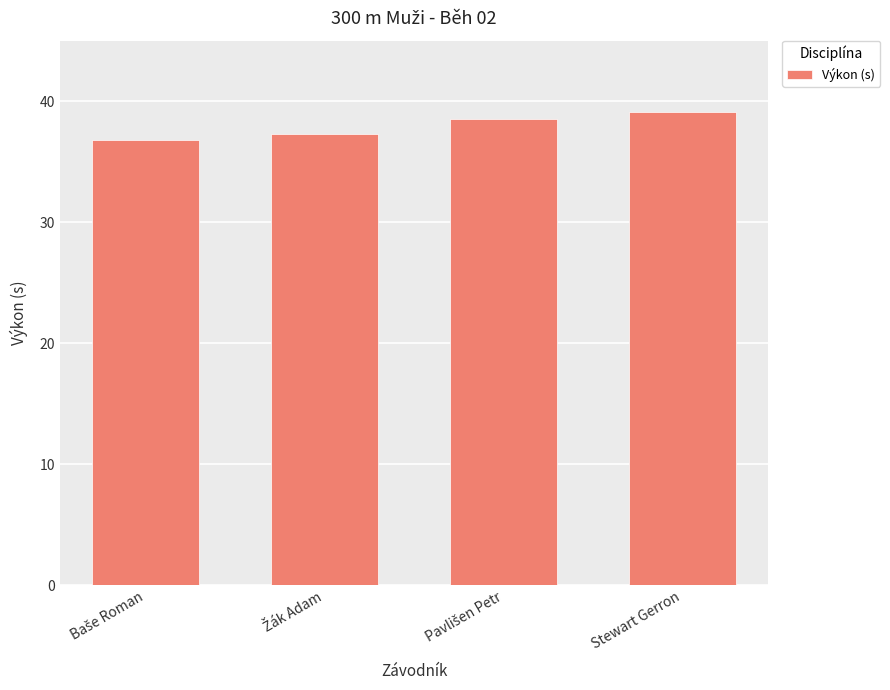

Is it true that the value at Stewart Gerron is 56.6?

False